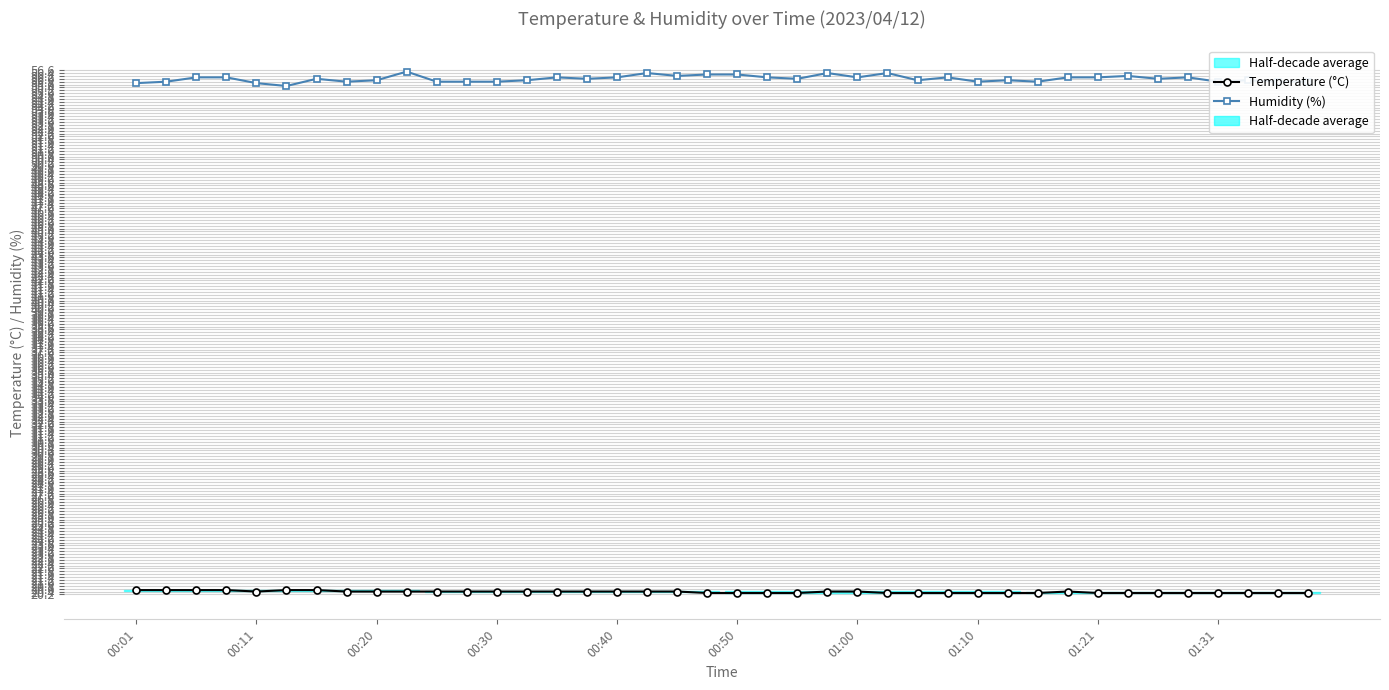

At 33, list the series in order from smallest to largest.

Temperature (°C), Humidity (%)